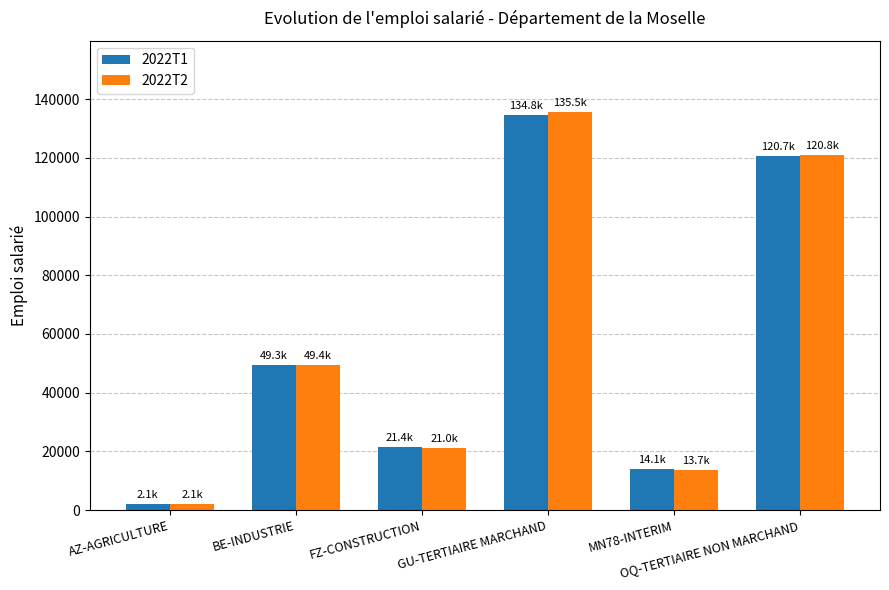

Rank the categories by 2022T2 value from highest to lowest.

GU-TERTIAIRE MARCHAND, OQ-TERTIAIRE NON MARCHAND, BE-INDUSTRIE, FZ-CONSTRUCTION, MN78-INTERIM, AZ-AGRICULTURE